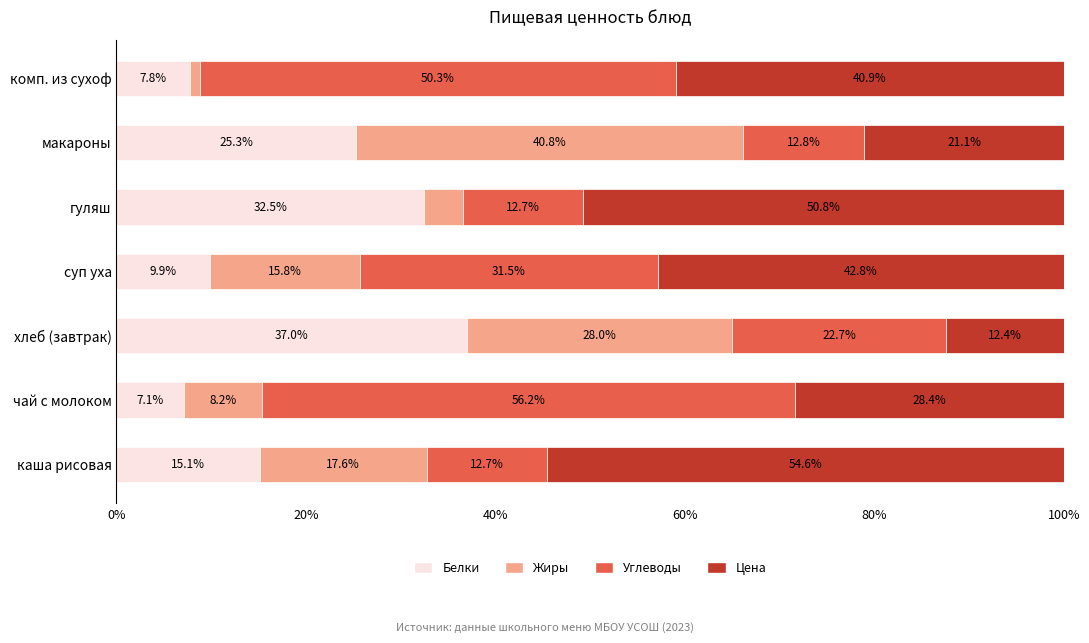

True or false: Белки has a value of 3.1 at суп уха.

False